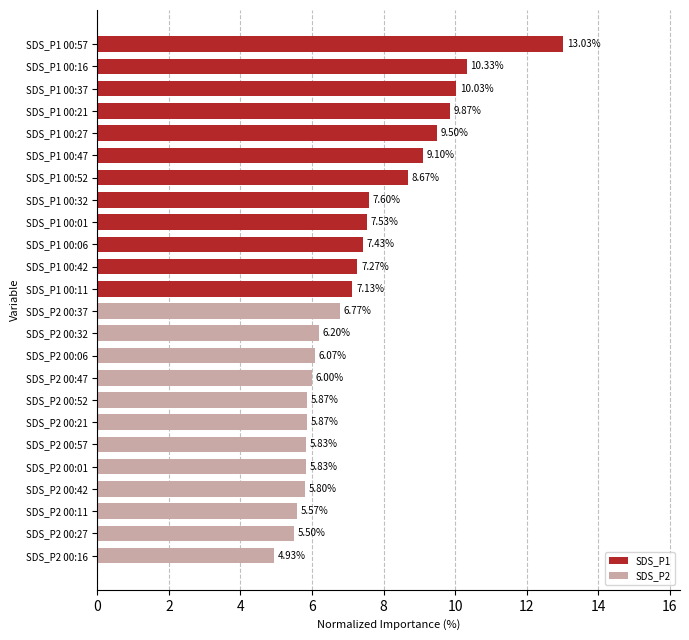

Does the chart contain stacked bars?

No